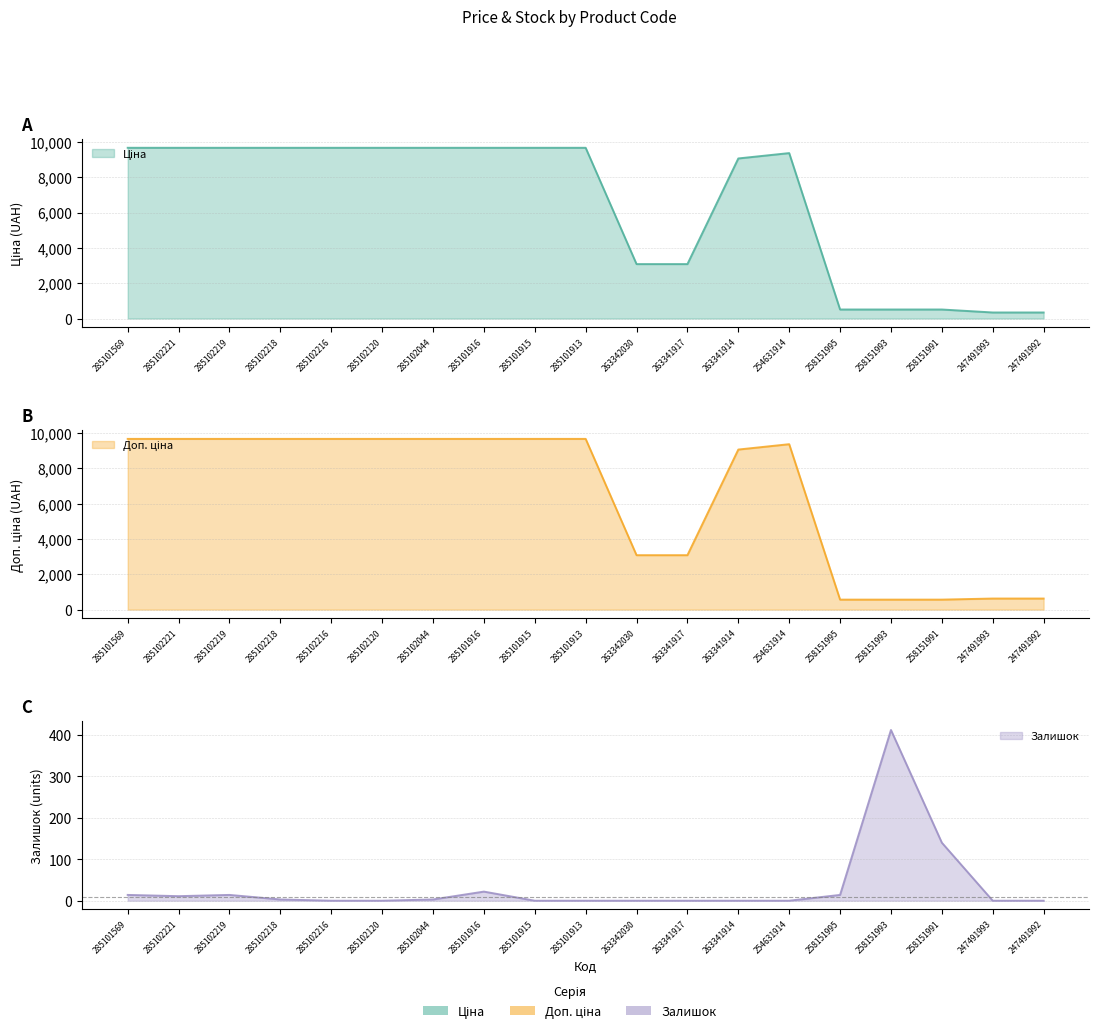

Is it true that Доп. ціна equals 670.7 at 263341917?

False